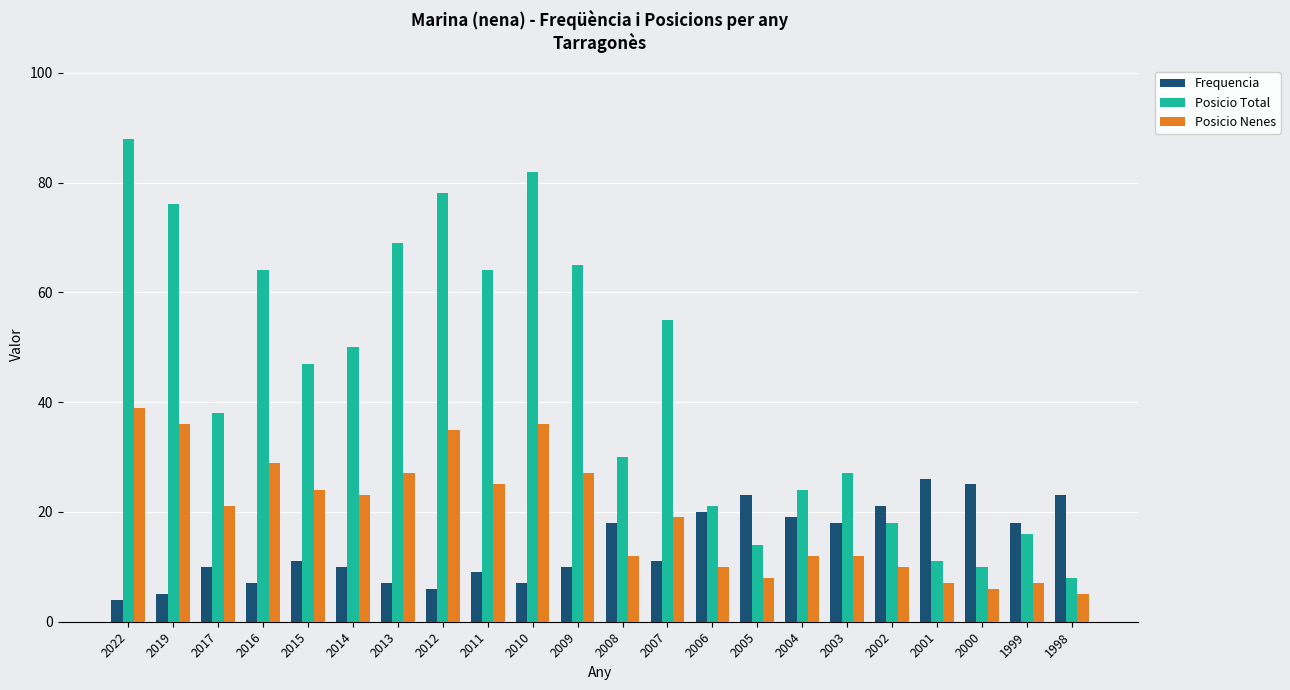

Are the bars grouped side by side (vs. stacked)?

Yes